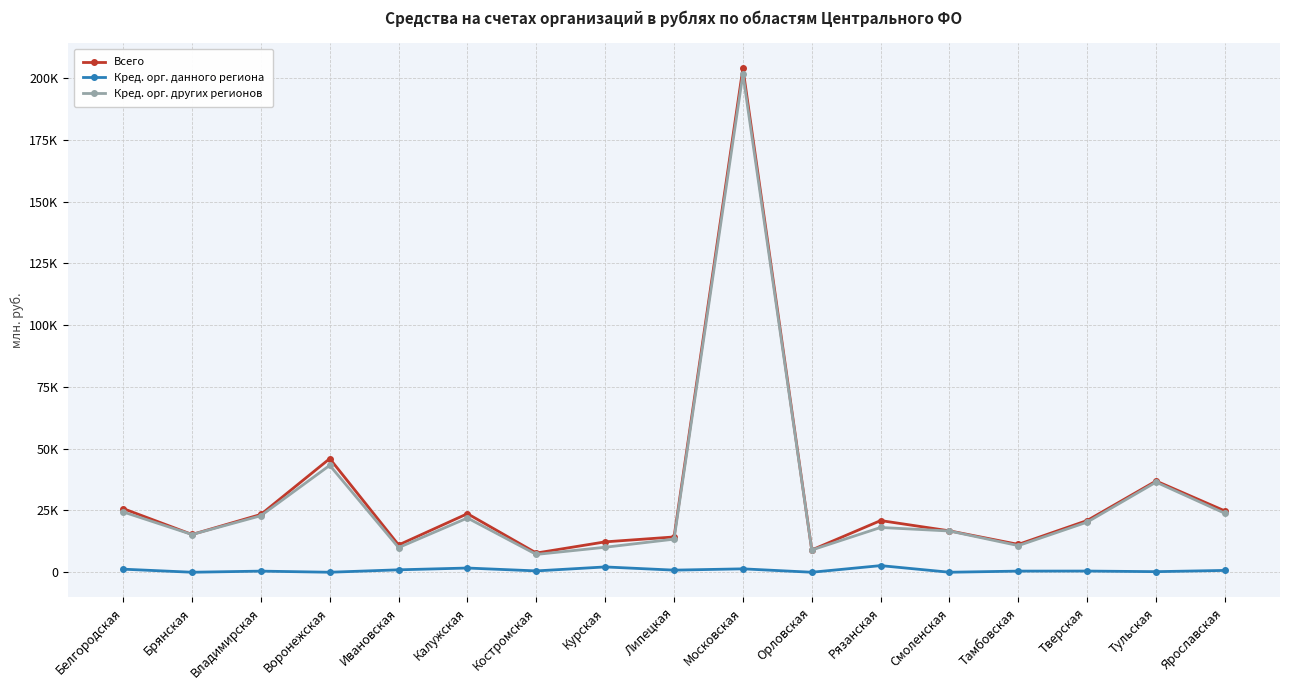

Reading left to right, extract all data points from this chart.

Всего: 25763	15289	23405	45993	11052	23700	7772	12301	14282	204041	9024	20916	16753	11271	20943	36934	24812
Кред. орг. данного региона: 1242	0	452	0	981	1703	541	2149	852	1375	0	2681	0	459	482	234	739
Кред. орг. других регионов: 24405	15267	22889	43271	9985	21960	7213	10115	13390	201641	9006	18126	16690	10780	20295	36474	23846